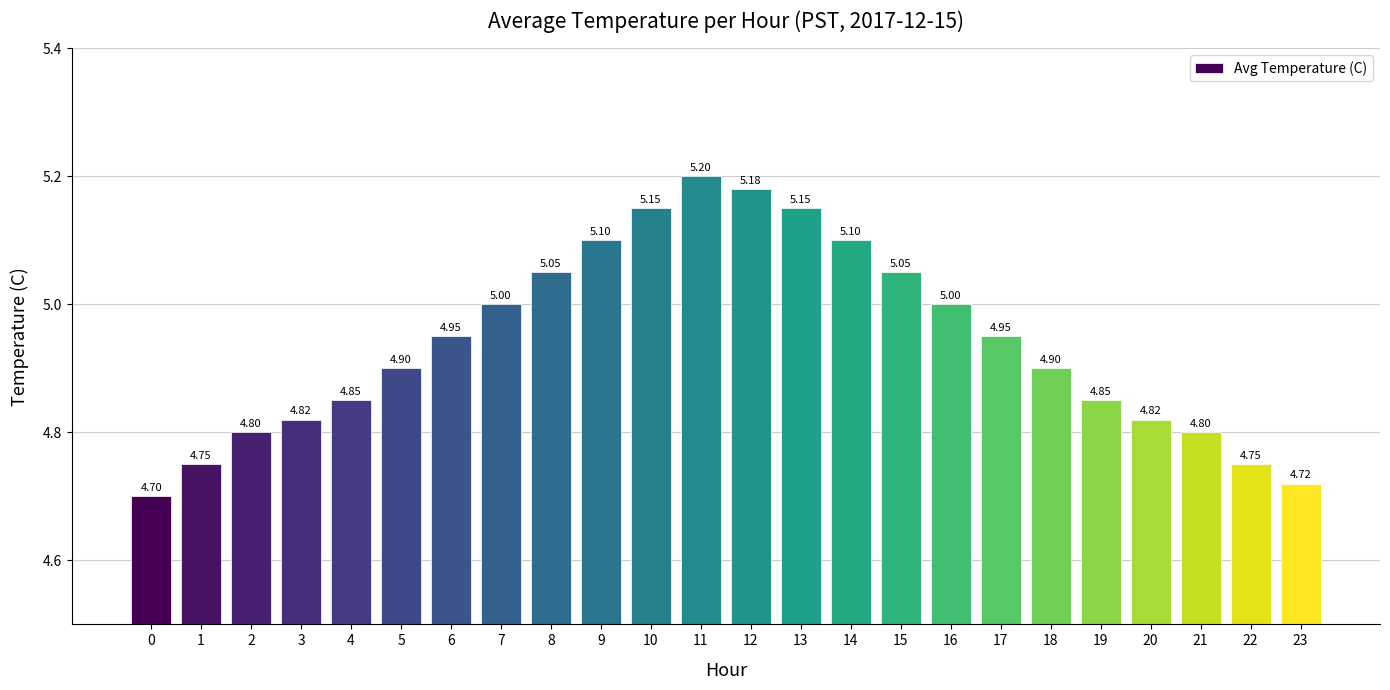

At which category does the chart reach its peak across all series?

11